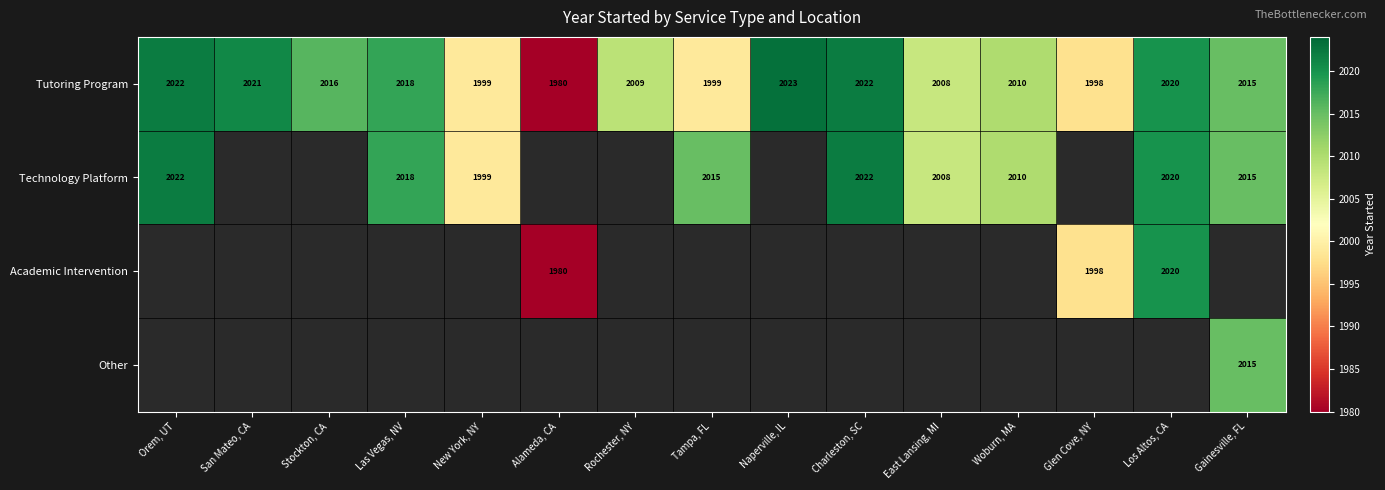

The Tutoring Program series shows 2784 at San Mateo, CA. True or false?

False